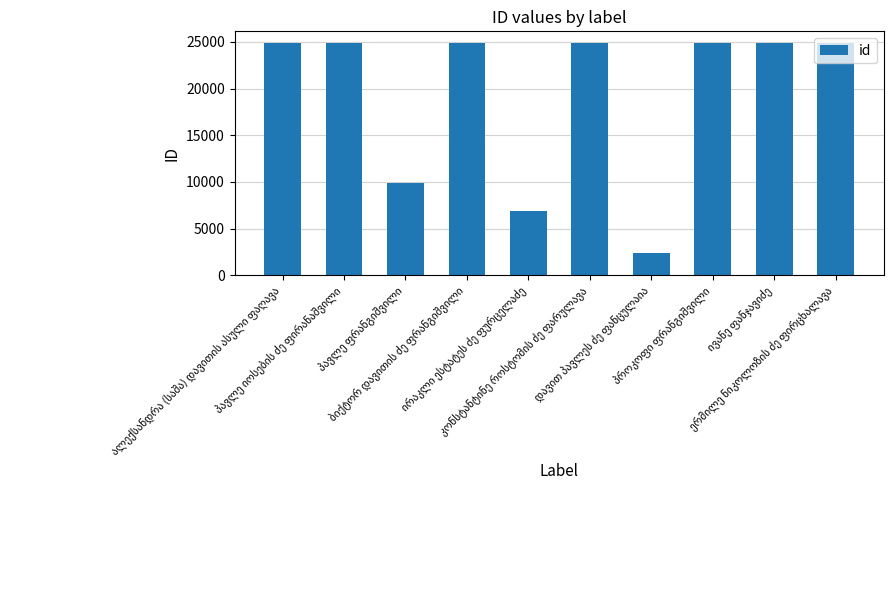

What is the minimum value shown in the chart?

2358